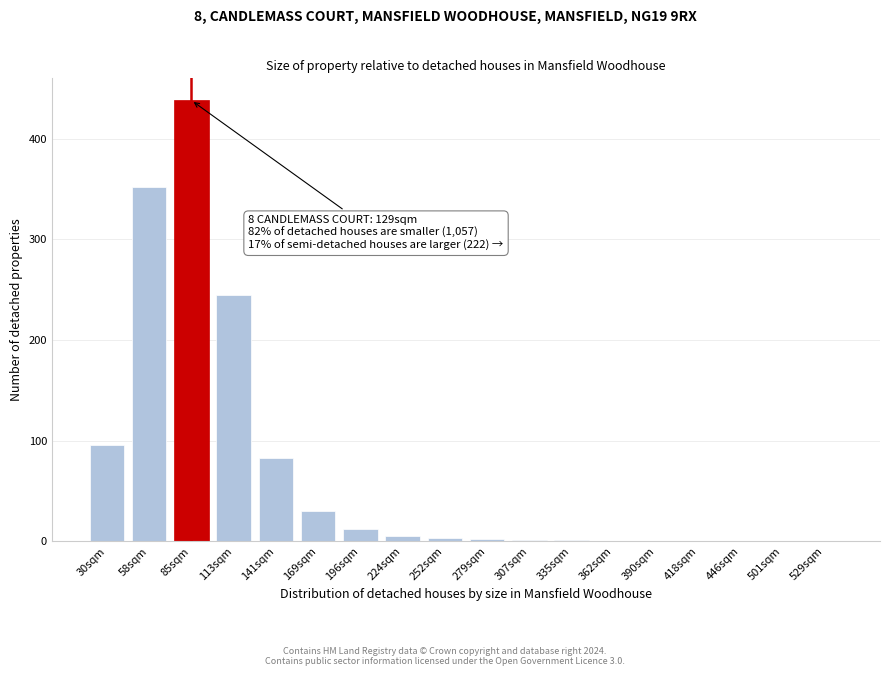

Is it true that the value at 141sqm is 83?

True